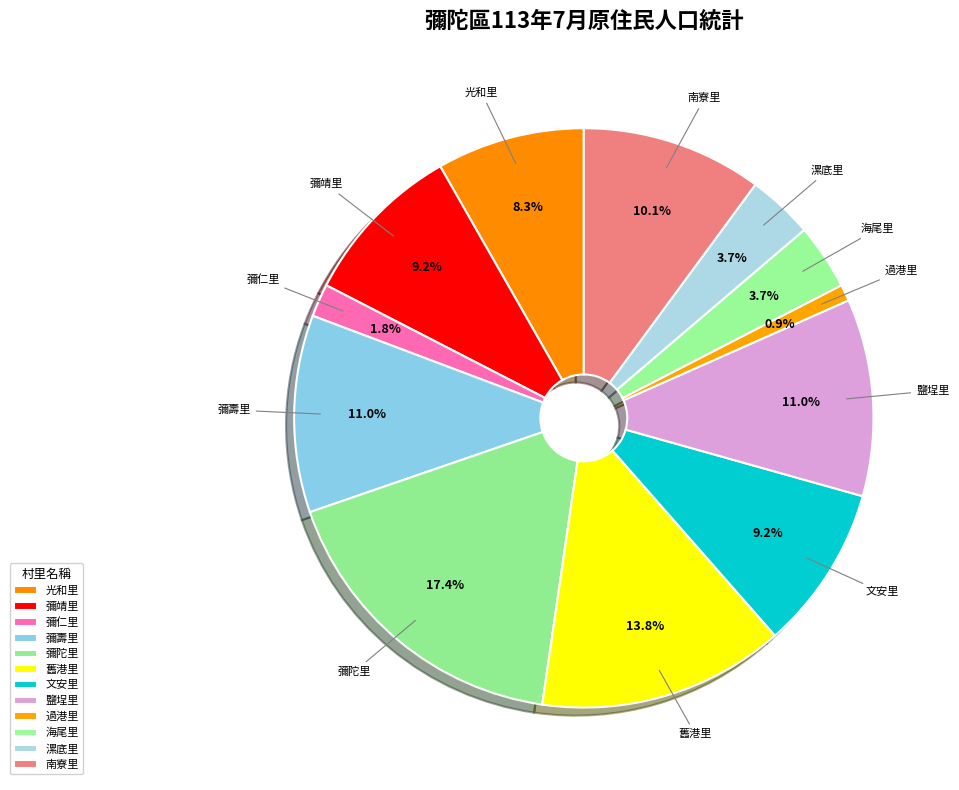

What percentage is NOT represented by 南寮里?

89.9%